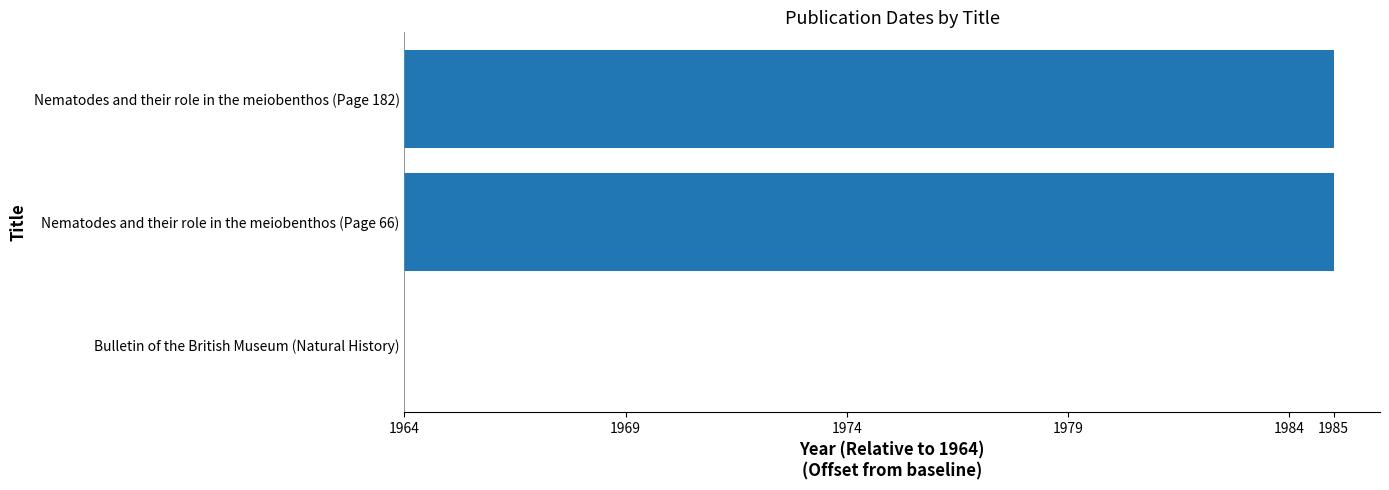

What is the maximum value shown in the chart?

21